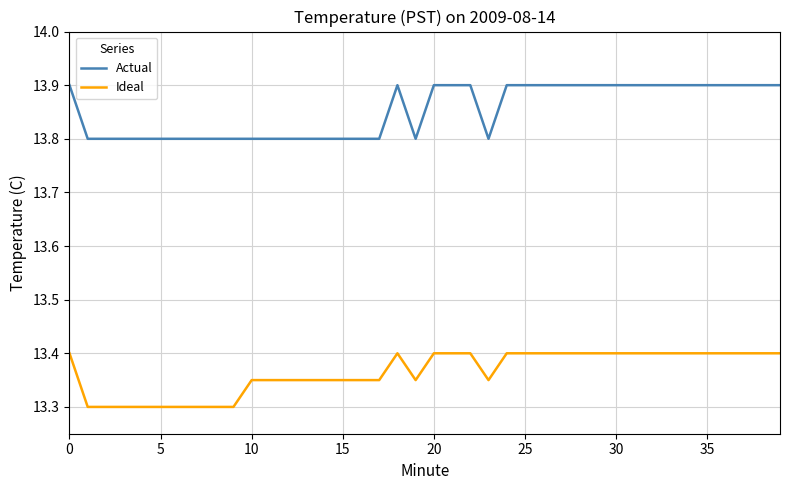

True or false: Ideal and Actual intersect in this chart.

False